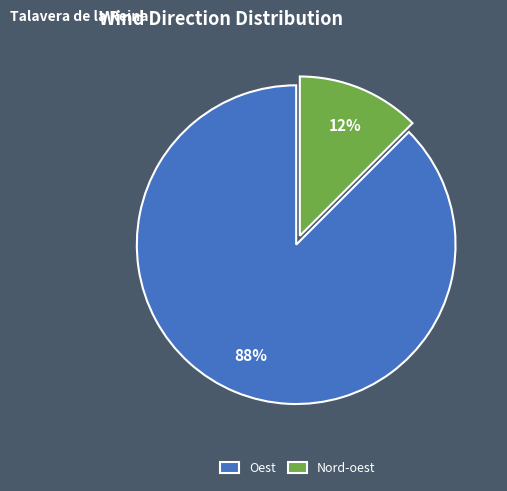

The Oest slice represents 88% of the pie. True or false?

True